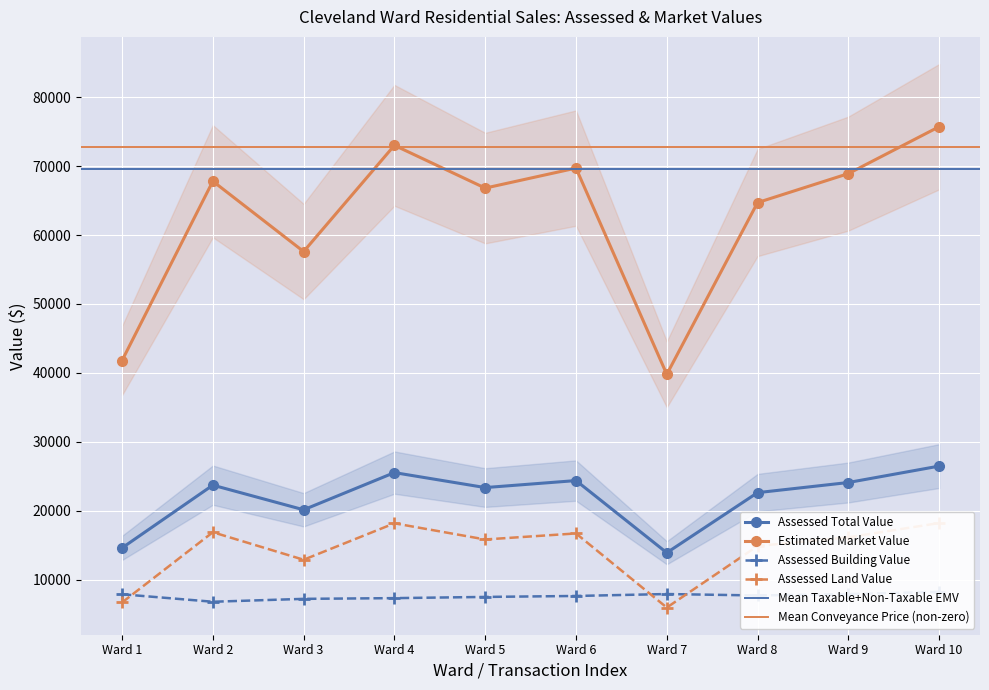

In Assessed Land Value, how many points are higher than both neighbors (excluding endpoints)?

3